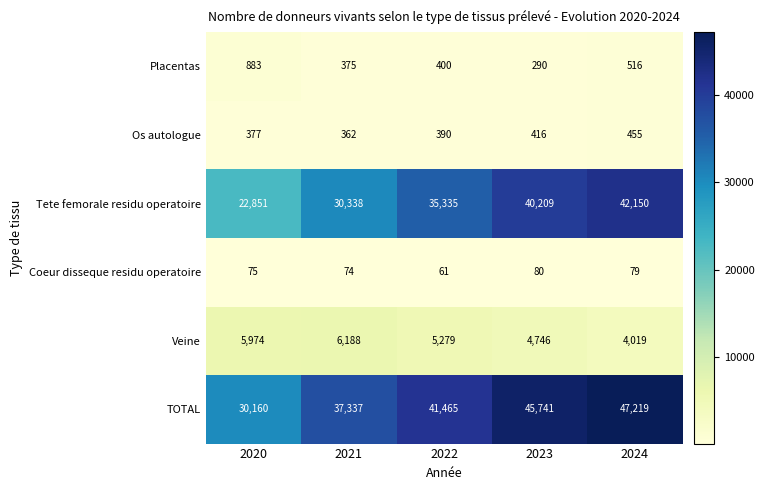

At which category is the sum across all series the highest?

2024